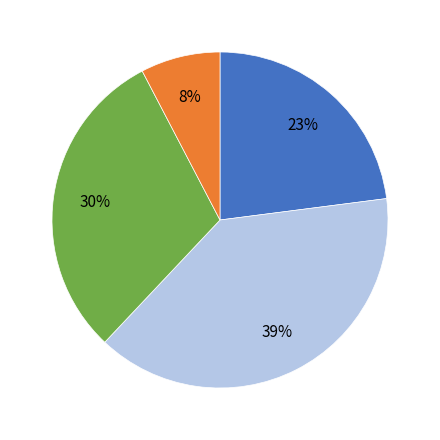

To the nearest percent, what is the difference between the largest and smallest slice percentages?

31%